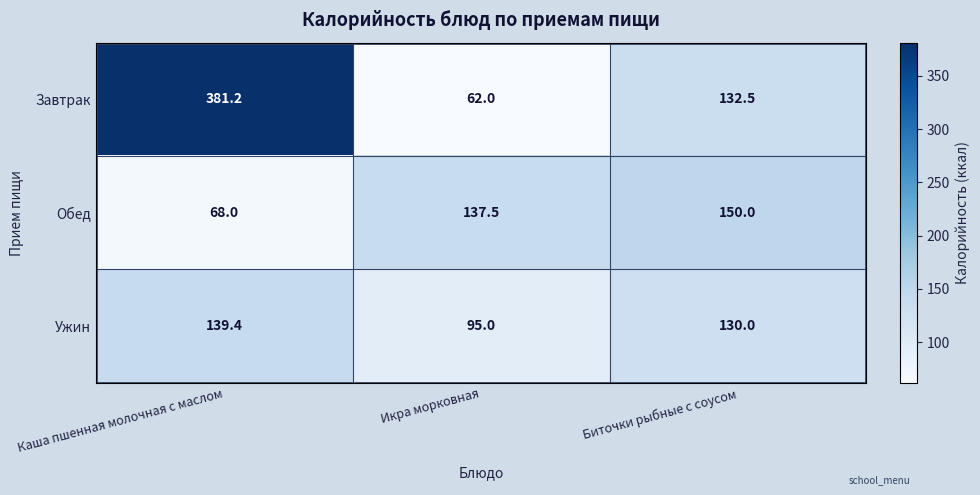

Reading right to left, transcribe all the data shown in this chart.

Завтрак: Биточки рыбные с соусом=132.5	Икра морковная=62.0	Каша пшенная молочная с маслом=381.2
Обед: Биточки рыбные с соусом=150.0	Икра морковная=137.5	Каша пшенная молочная с маслом=68.0
Ужин: Биточки рыбные с соусом=130.0	Икра морковная=95.0	Каша пшенная молочная с маслом=139.4